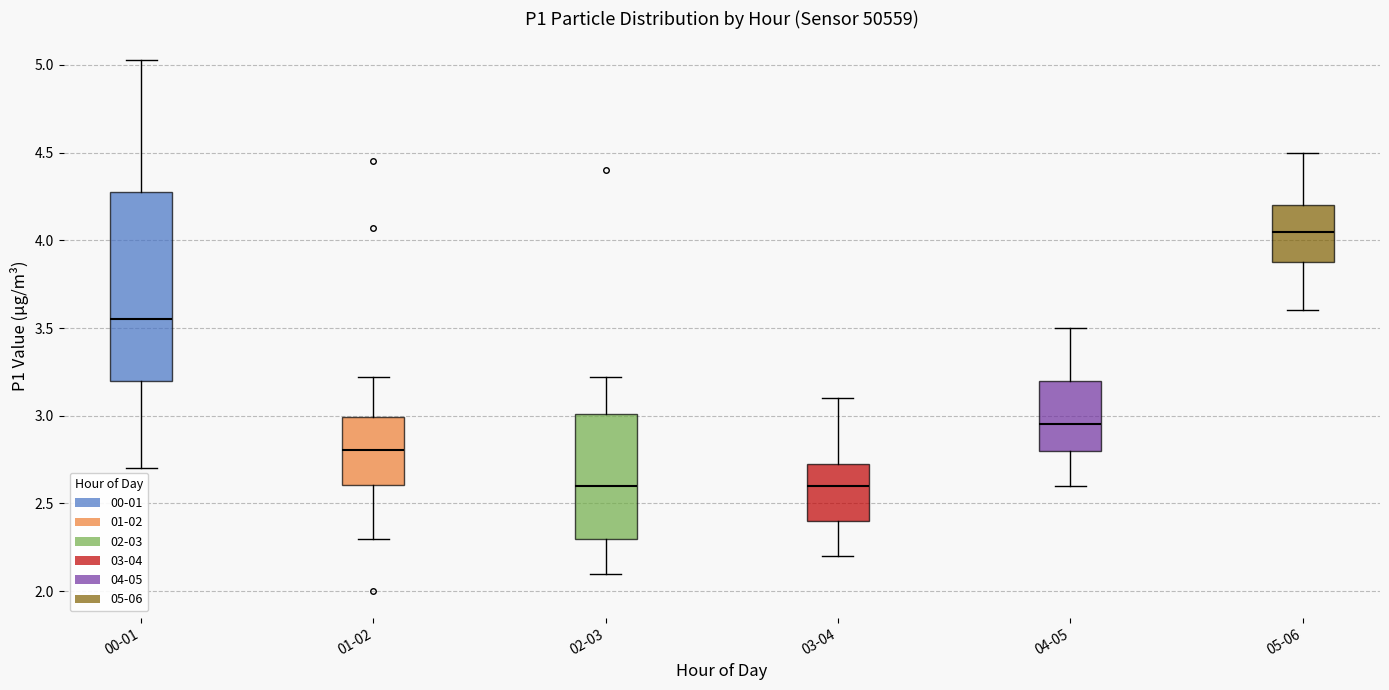

Where does the median line of the box for 05-06 sit on the y-axis? The values are not printed on the chart, so give them approximately, as read against the axis.

4.05